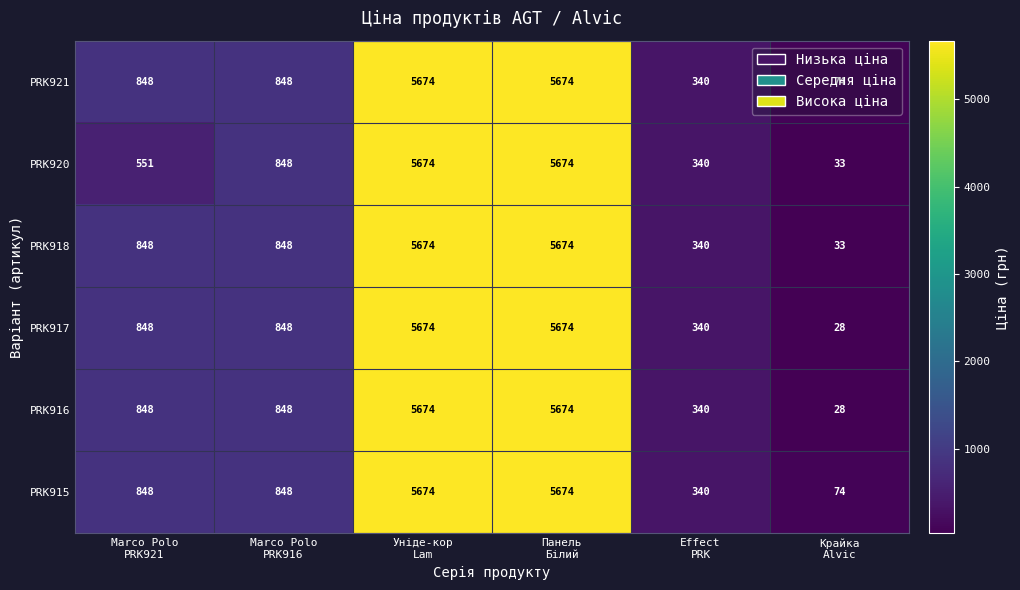

At how many categories does at least one series exceed 581?

4